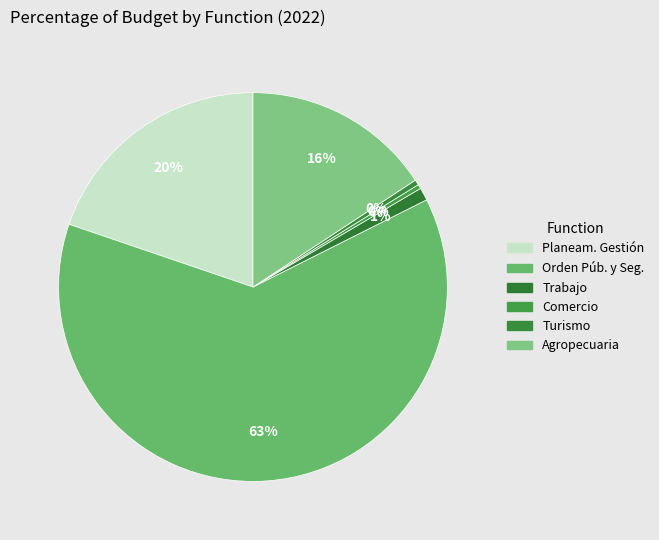

To the nearest percent, what is the average slice percentage?

17%